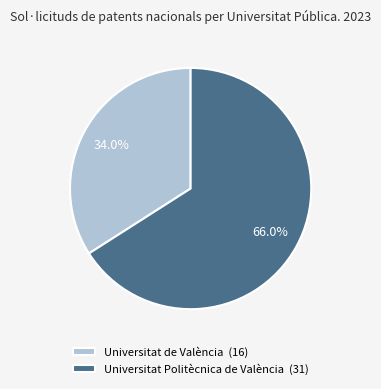

Count the number of slices in the pie.

2